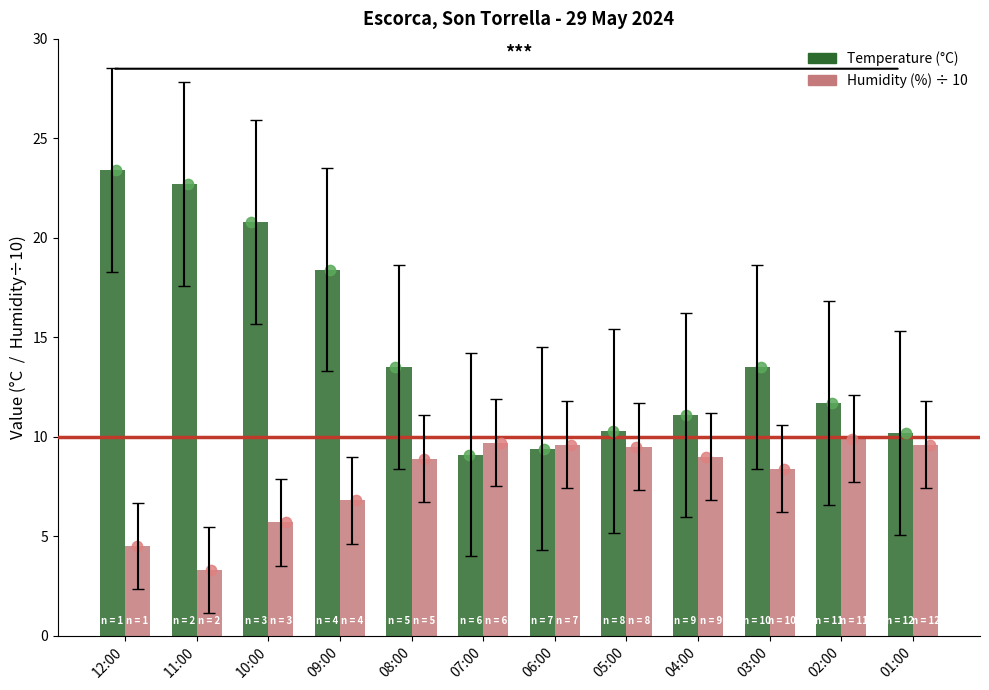

Which series reaches the maximum Y coordinate?

Temperature (°C)